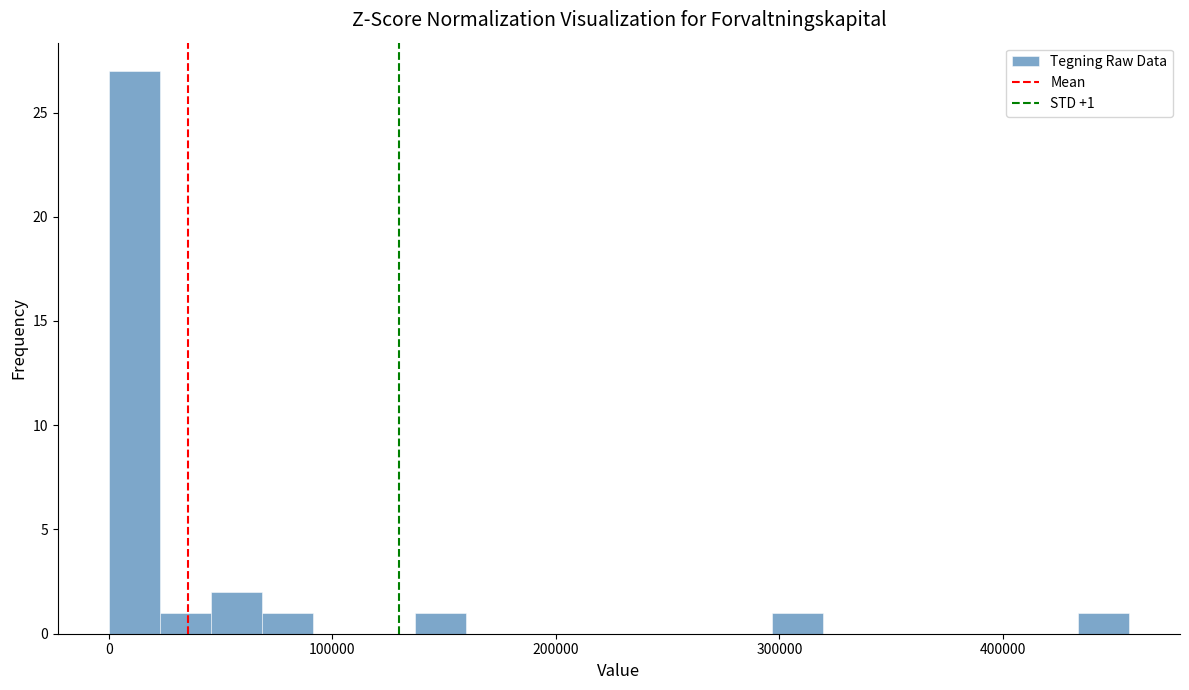

Read against the x-axis, roughly where is the centre of the tallest bar?

10000